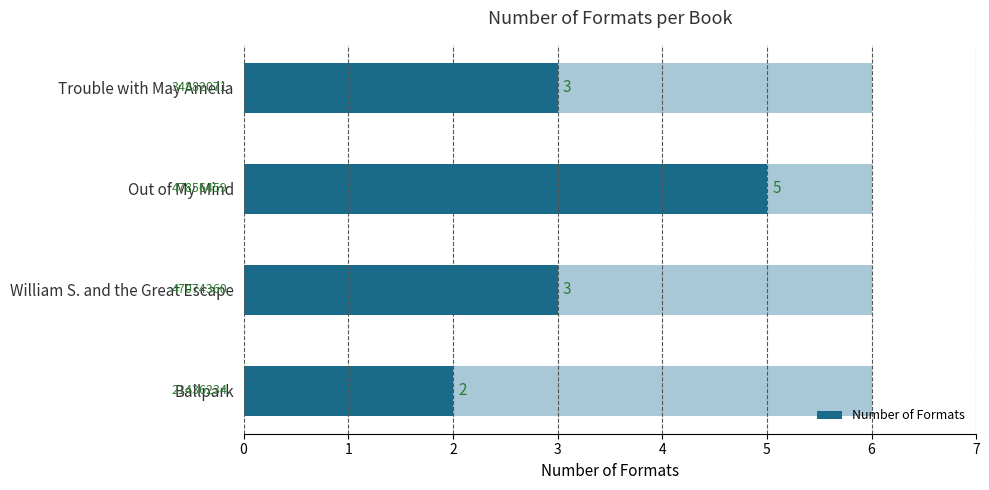

What is the value of the 3rd bar from the left?

3